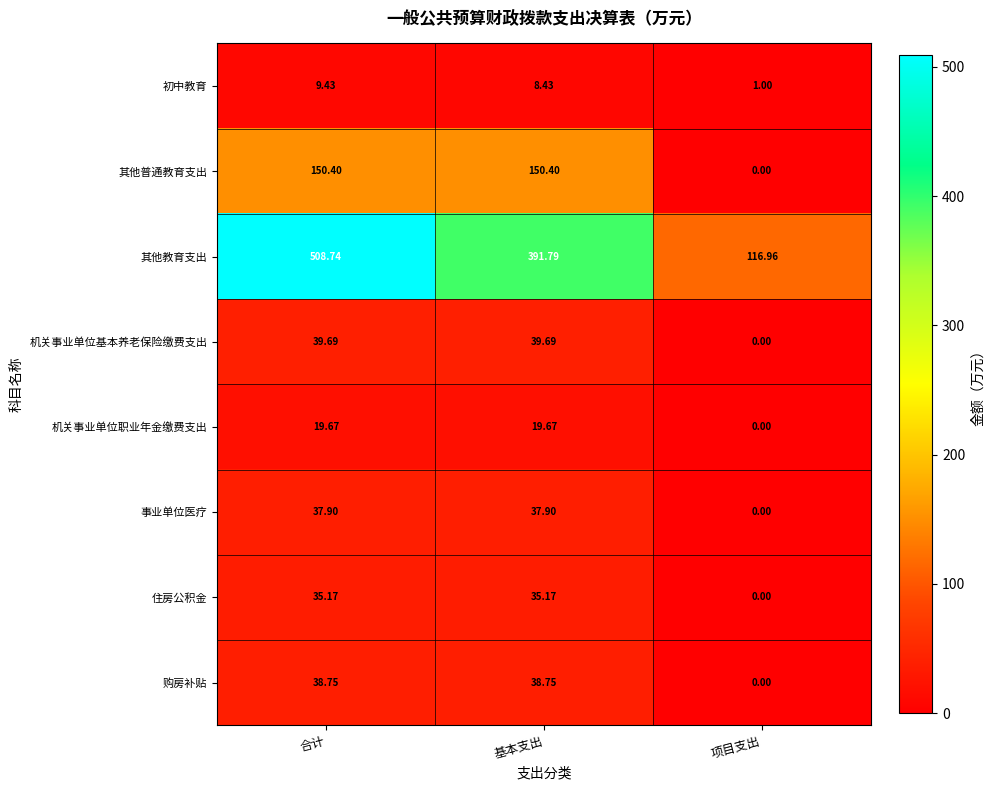

Count the number of categories in the chart.

3